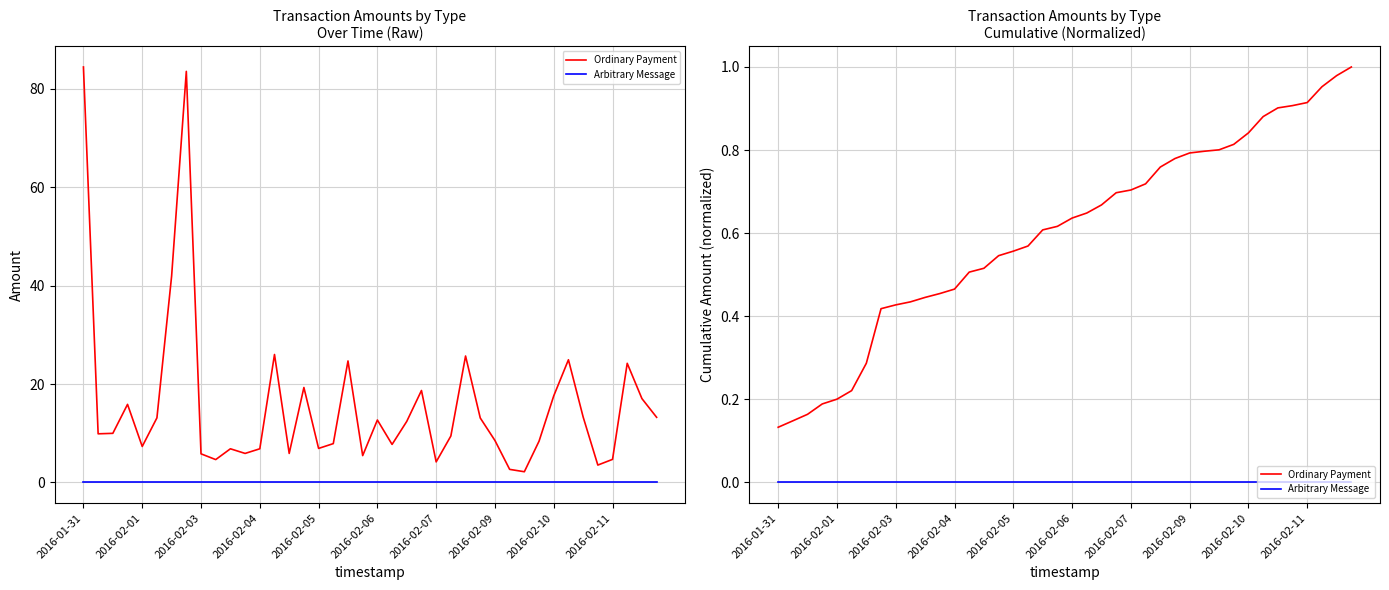

What is the highest value of the Ordinary Payment series?

1.0